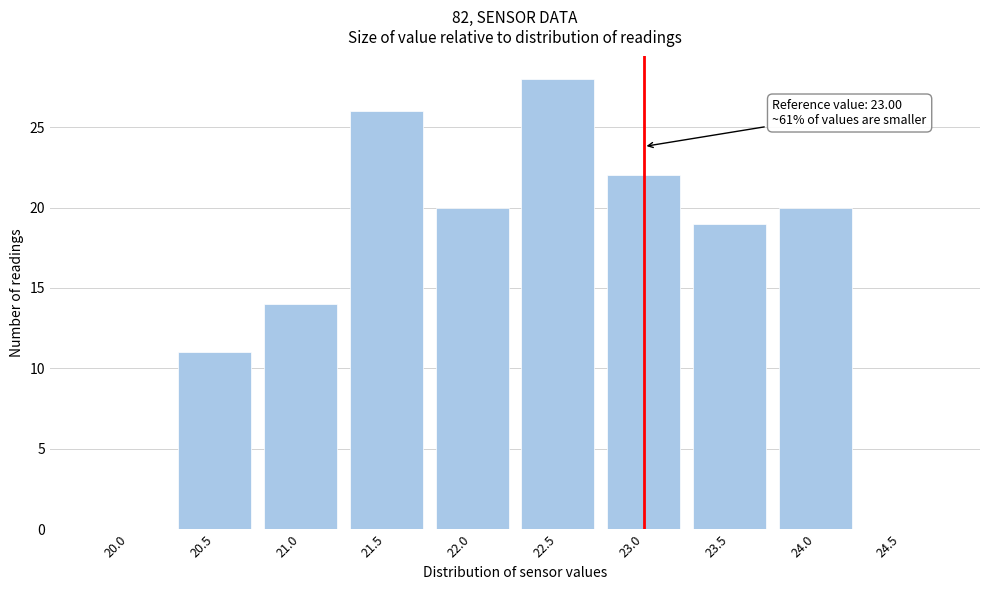

Reading left to right, transcribe all the data shown in this chart.

20.0=0	20.5=11	21.0=14	21.5=26	22.0=20	22.5=28	23.0=22	23.5=19	24.0=20	24.5=0